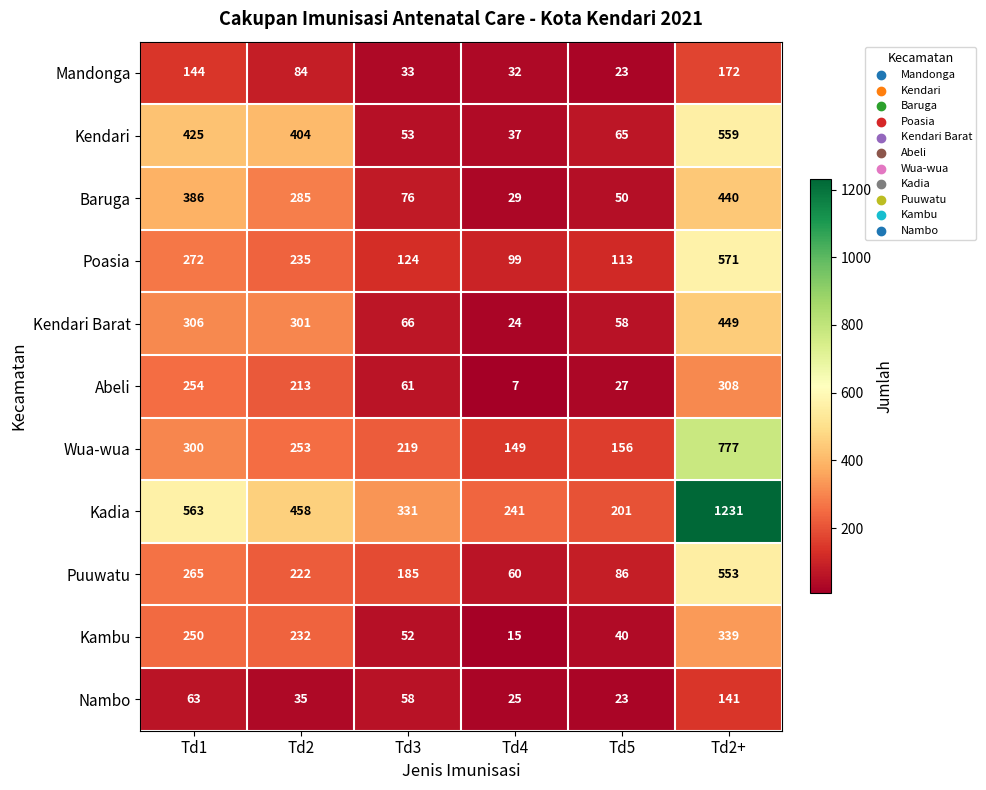

Which series has the largest range (max minus min)?

Kadia